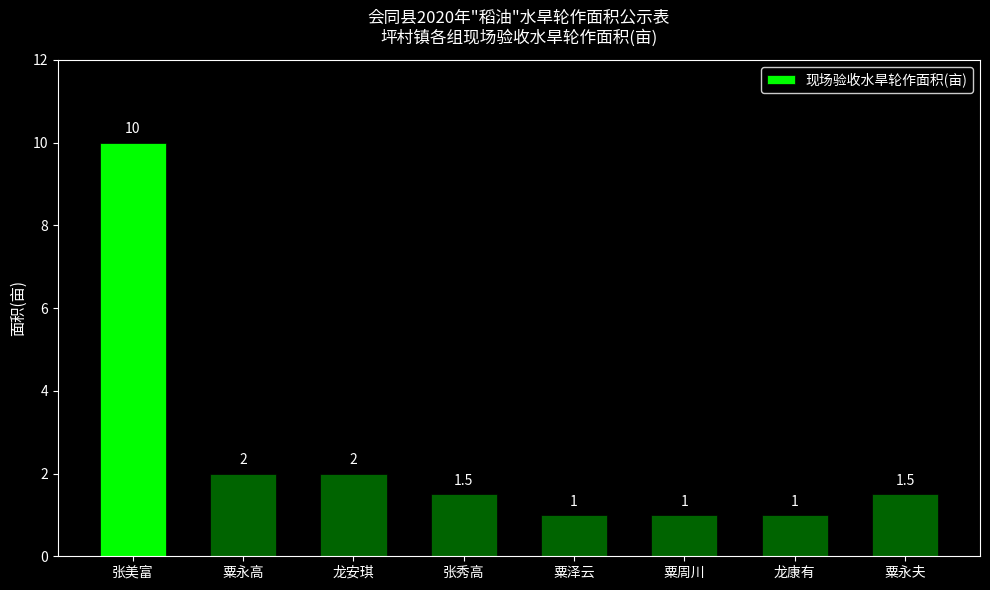

How many bars are there in total?

8